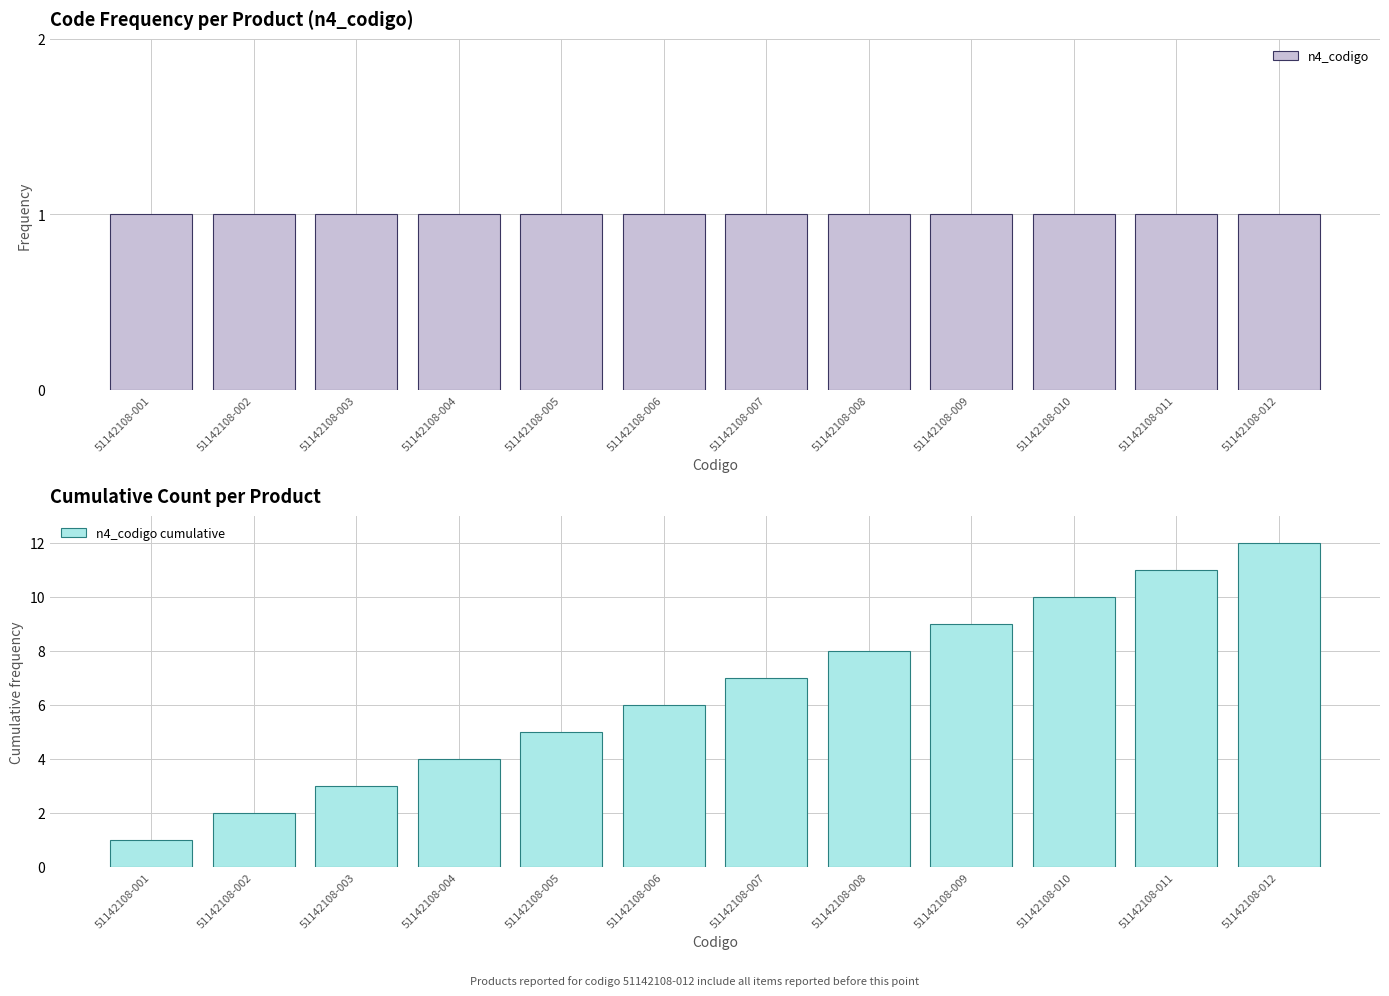

What is the value of the n4_codigo bar at the 10th from the left?

1